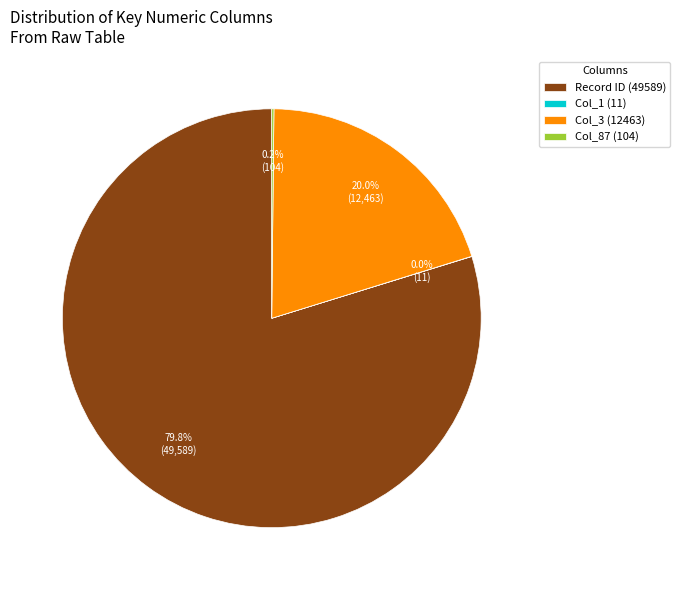

What portion of the pie excludes Col_3 (12463)?

80.0%